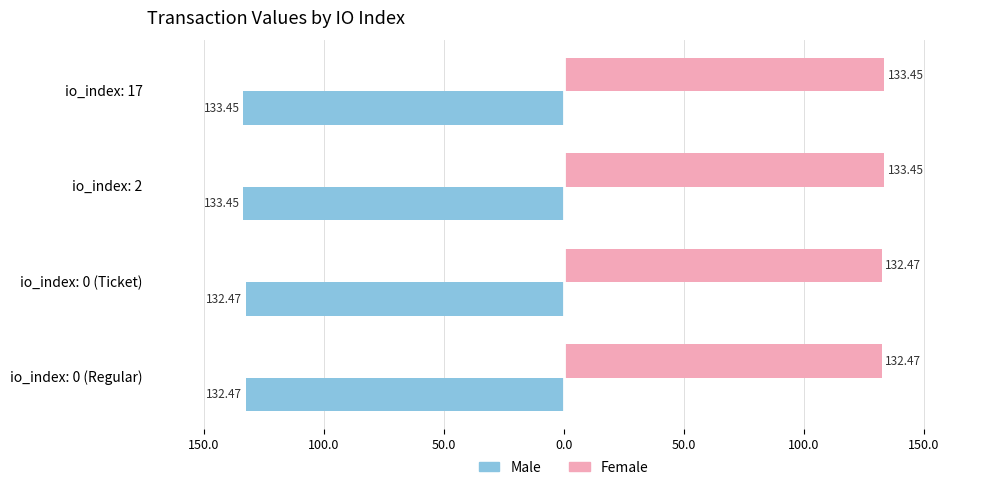

What is the sum of all Male values?

-531.8